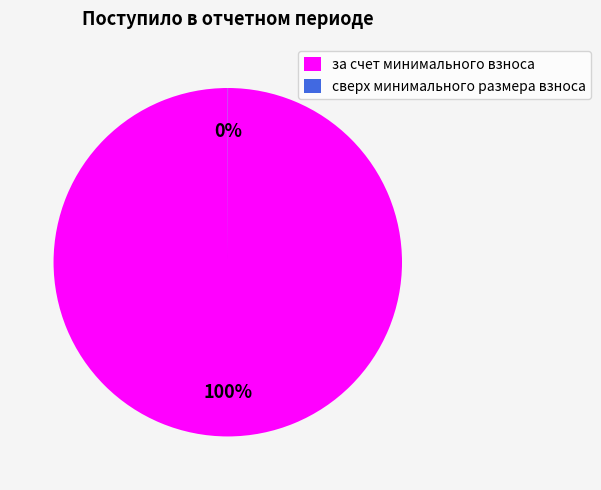

Which slice represents more than half of the pie?

за счет минимального взноса